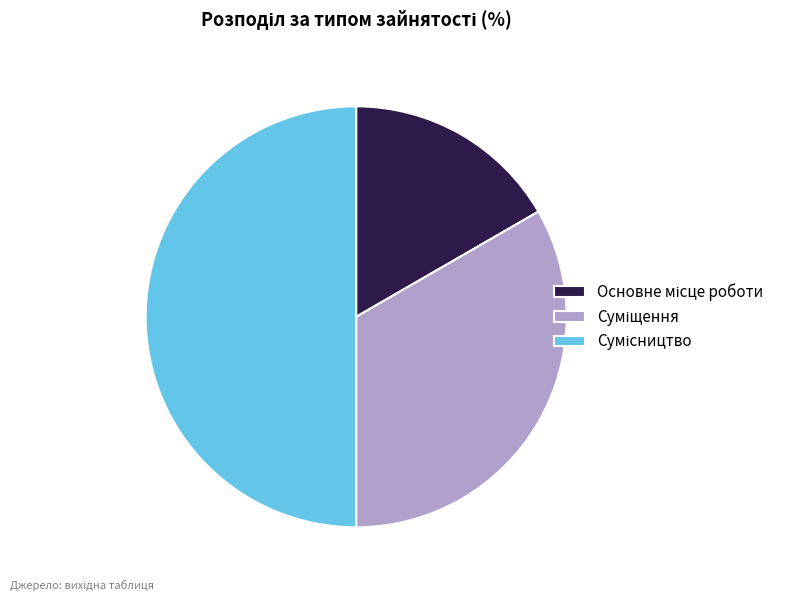

What percentage is the Сумісництво slice, to the nearest percent?

50%